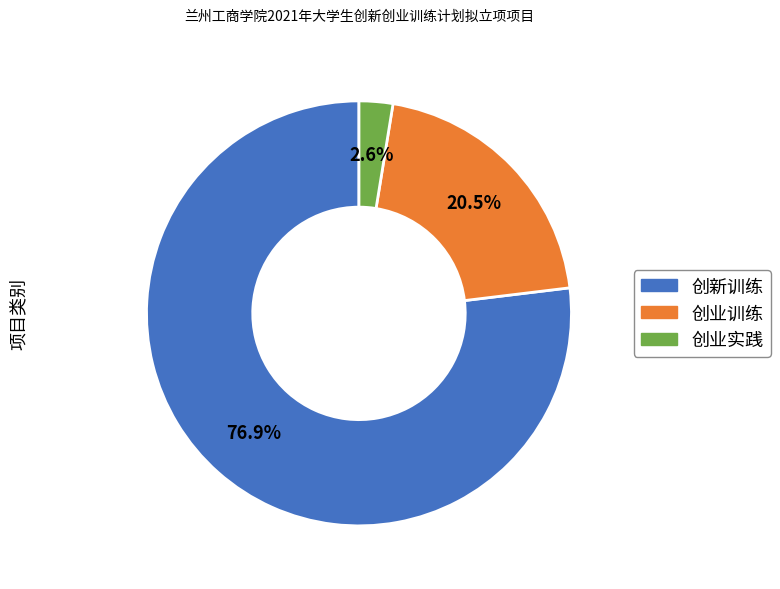

Which has a higher value, 创业实践 or 创新训练?

创新训练